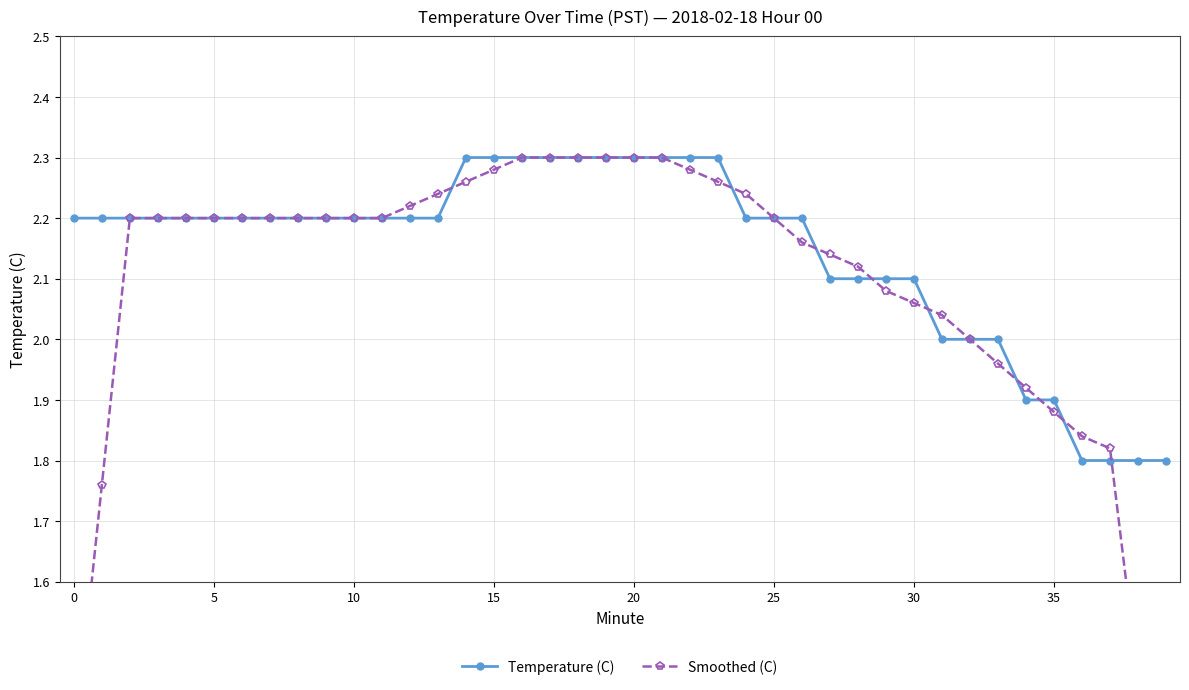

How many times do Temperature (C) and Smoothed (C) cross each other?

9